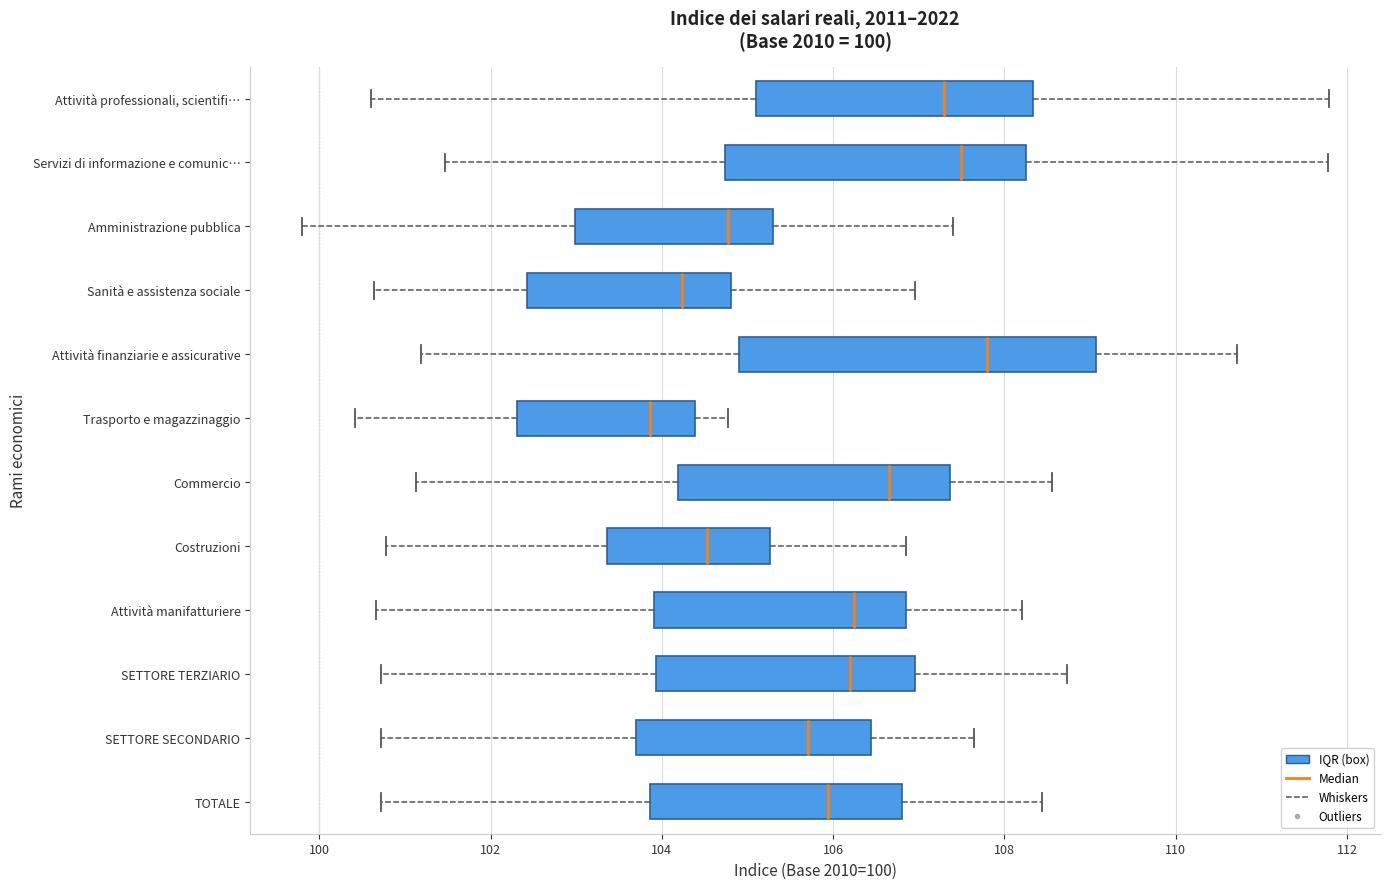

Comparing the boxes themselves (not the whiskers), which one is the widest?

Attività finanziarie e assicurative